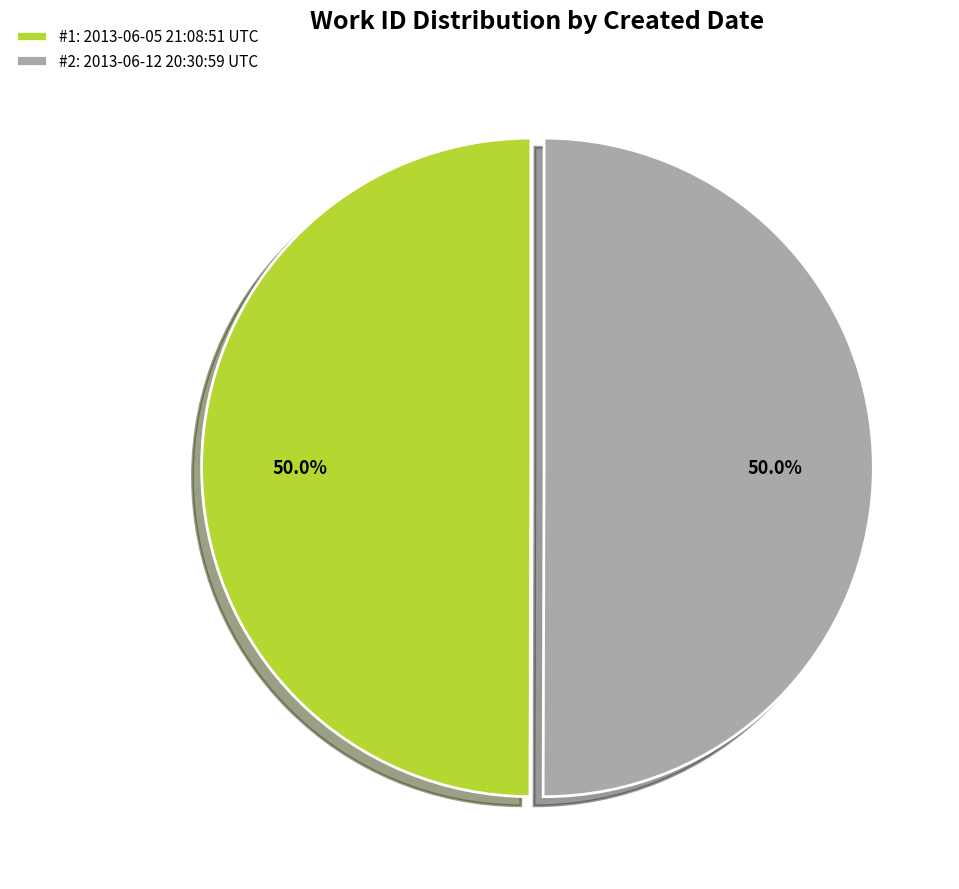

Count the number of slices in the pie.

2